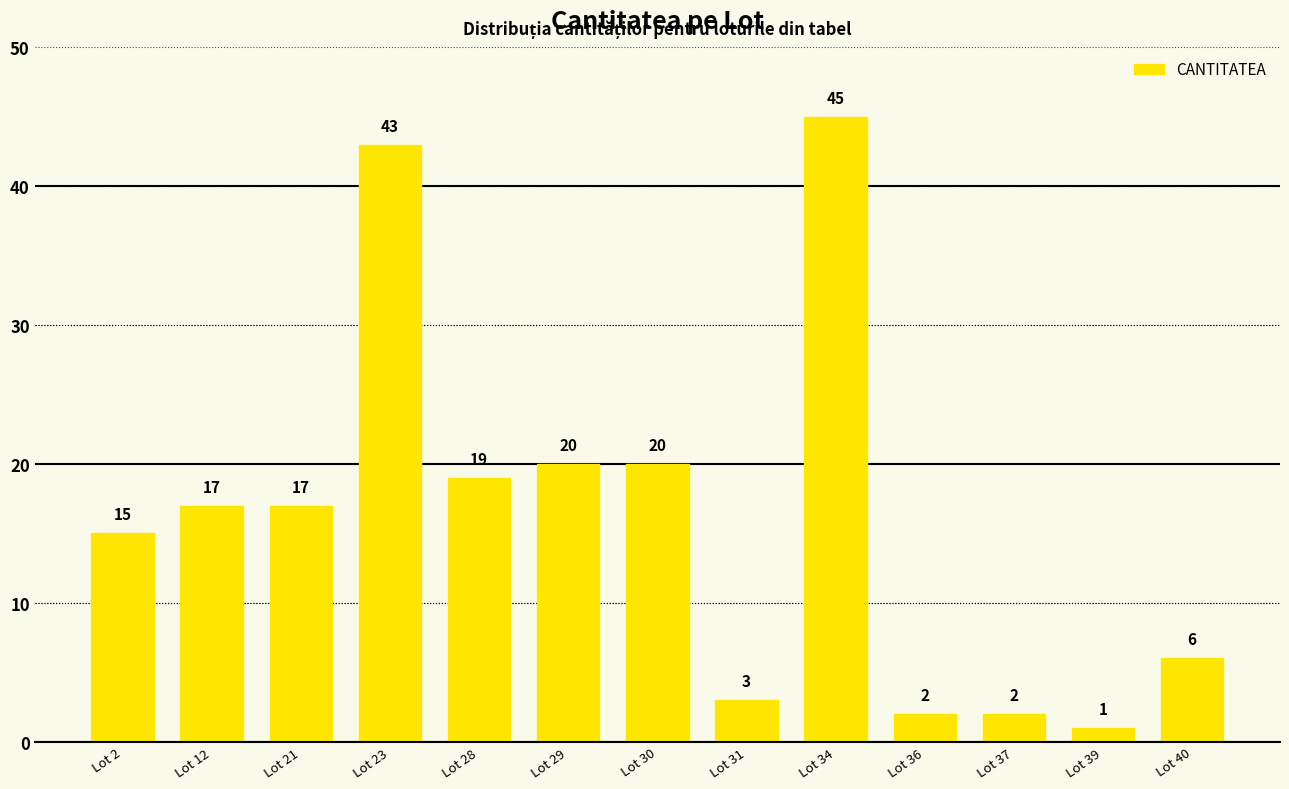

Approximately how many times larger is the value at Lot 36 compared to Lot 30?

0.1